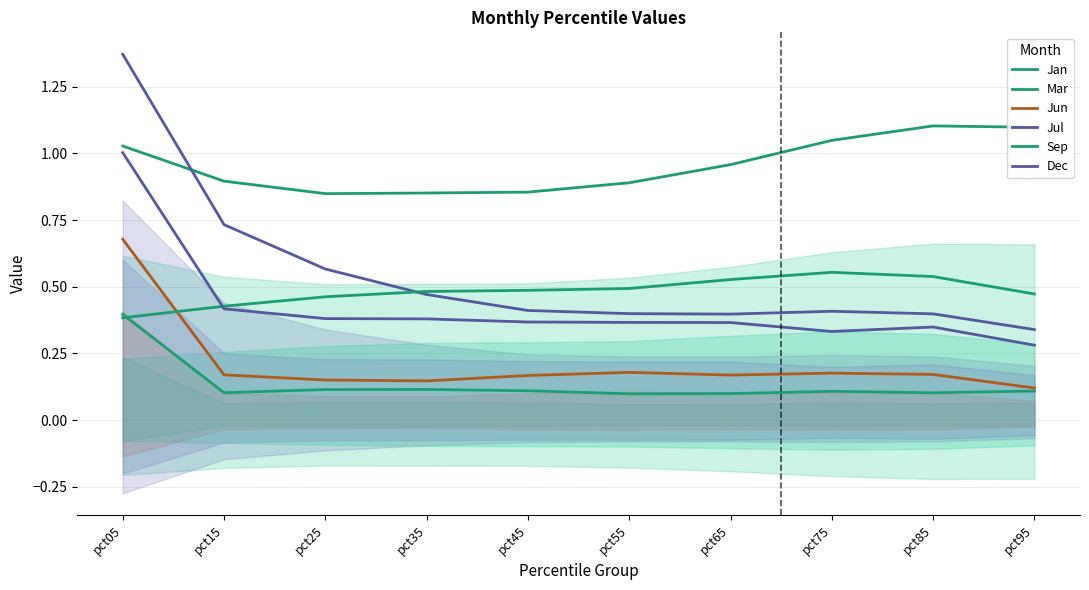

Reading right to left, what are all the values shown in this chart?

Jan: 0.1	0.1	0.1	0.1	0.1	0.1	0.1	0.1	0.1	0.4
Mar: 1.1	1.1	1.0	1.0	0.9	0.9	0.9	0.8	0.9	1.0
Jun: 0.1	0.2	0.2	0.2	0.2	0.2	0.1	0.2	0.2	0.7
Jul: 0.3	0.4	0.4	0.4	0.4	0.4	0.5	0.6	0.7	1.4
Sep: 0.5	0.5	0.6	0.5	0.5	0.5	0.5	0.5	0.4	0.4
Dec: 0.3	0.3	0.3	0.4	0.4	0.4	0.4	0.4	0.4	1.0